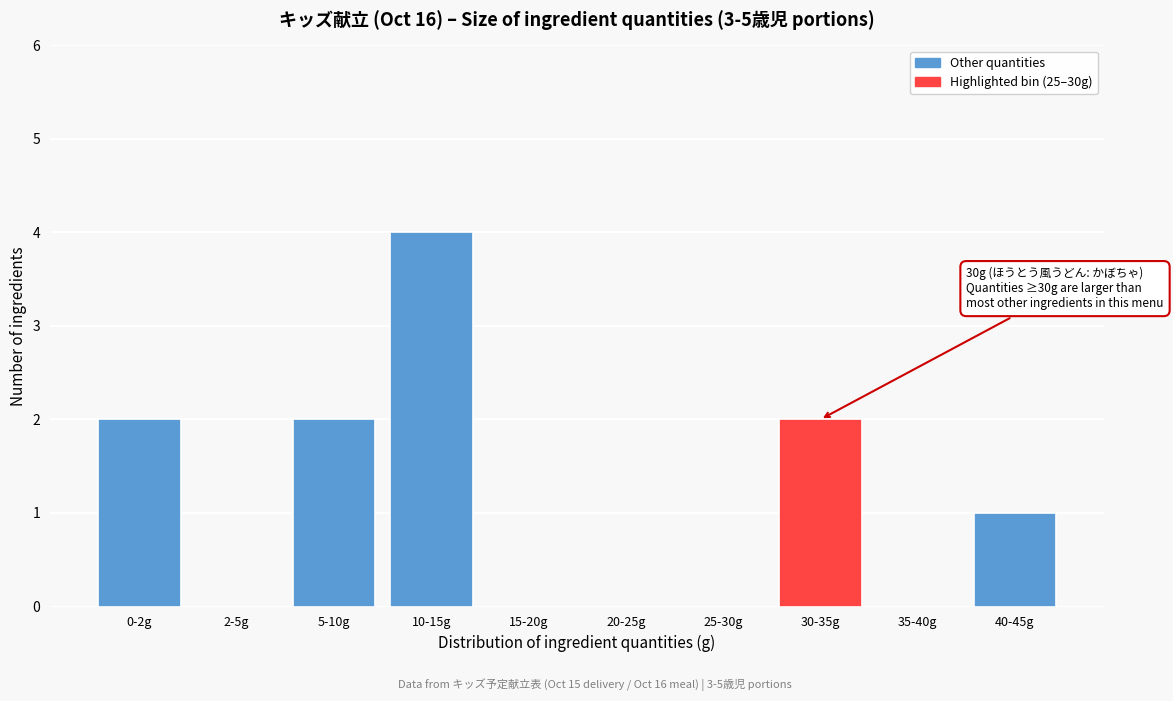

Reading left to right, what are all the values shown in this chart?

0-2g=2	2-5g=0	5-10g=2	10-15g=4	15-20g=0	20-25g=0	25-30g=0	30-35g=2	35-40g=0	40-45g=1